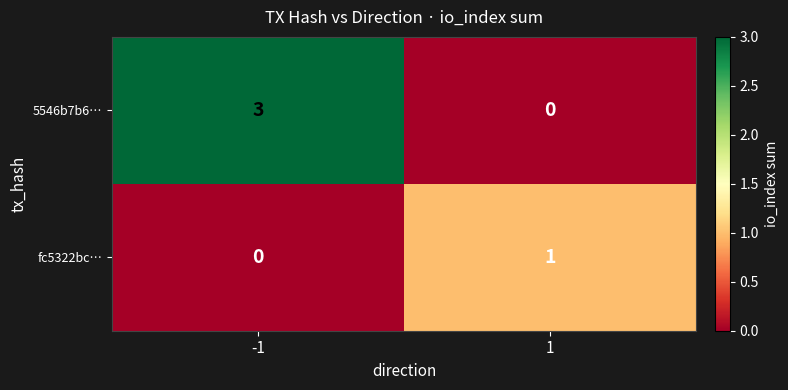

Reading left to right, list all the values displayed in this chart.

5546b7b6…: -1=3	1=0
fc5322bc…: -1=0	1=1